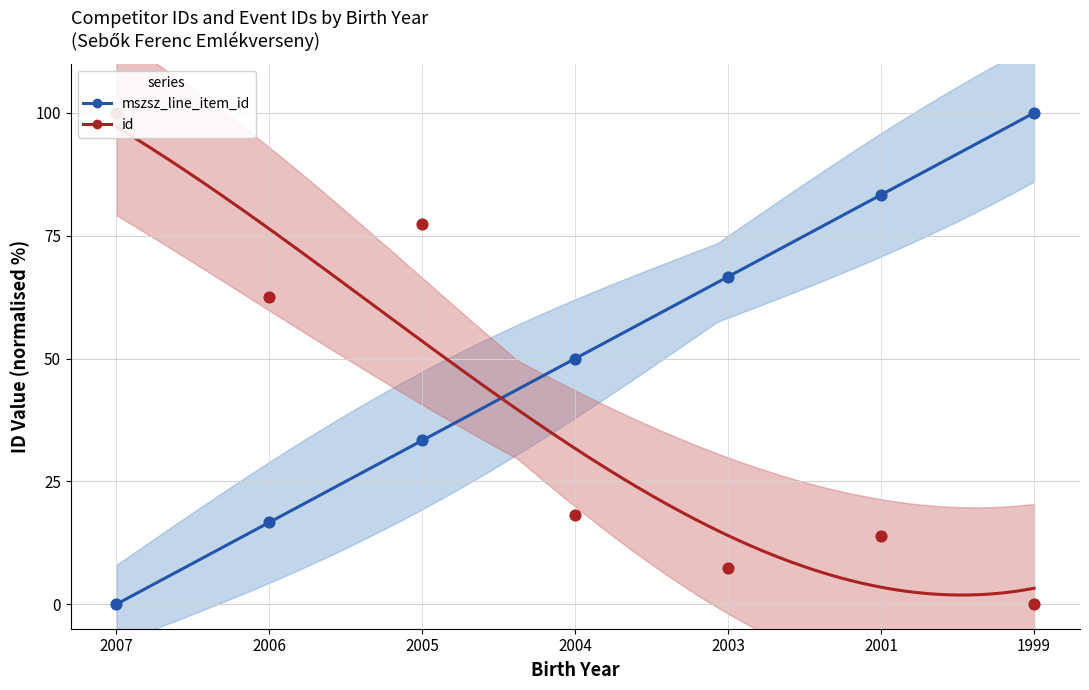

Which series reaches the minimum Y coordinate?

mszsz_line_item_id